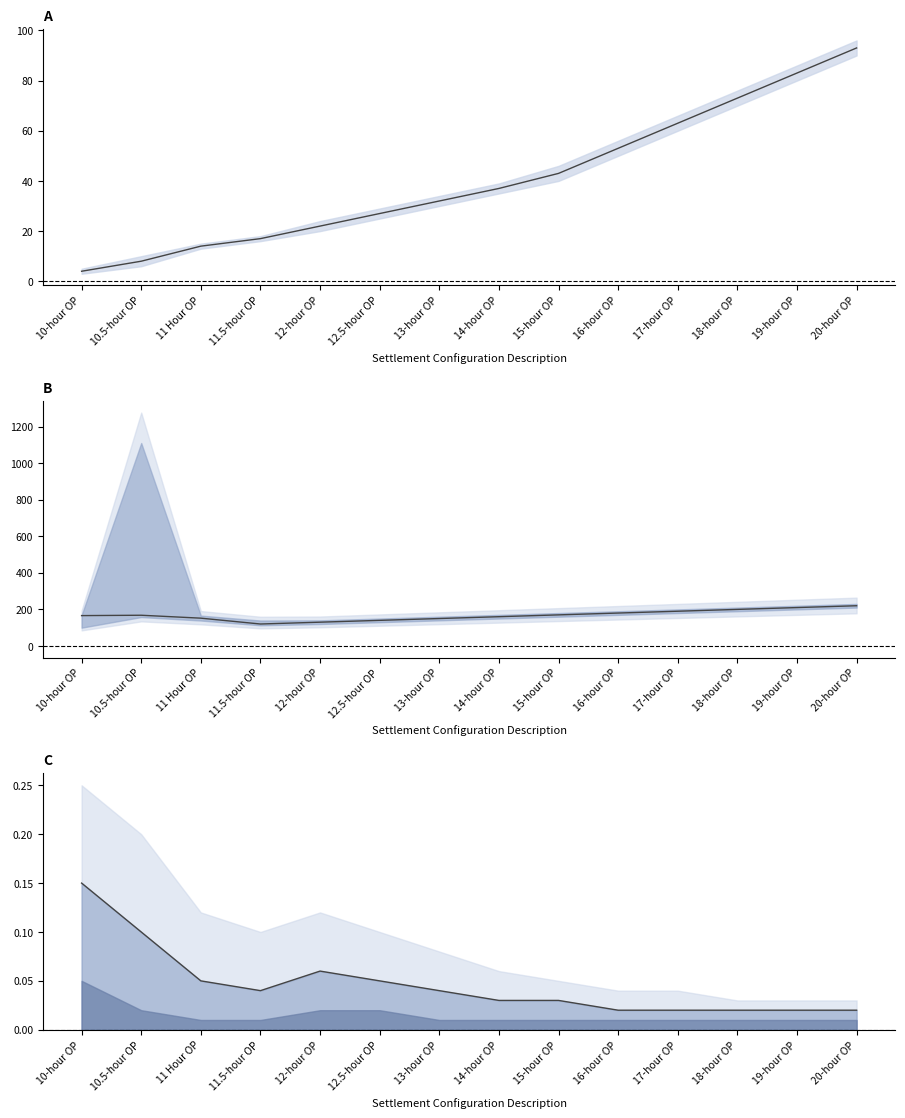

Which series has the largest total across all categories?

TPR Id (mid)